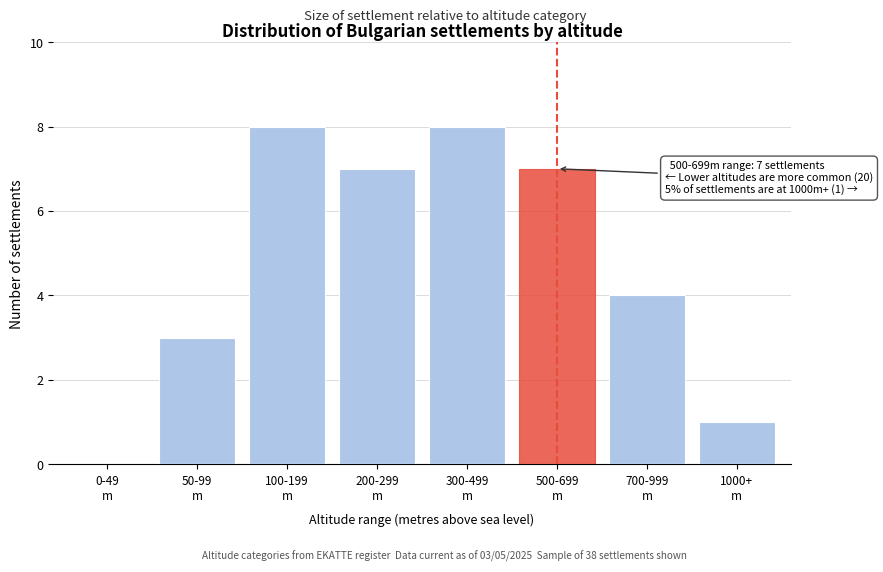

What is the greatest value displayed?

8